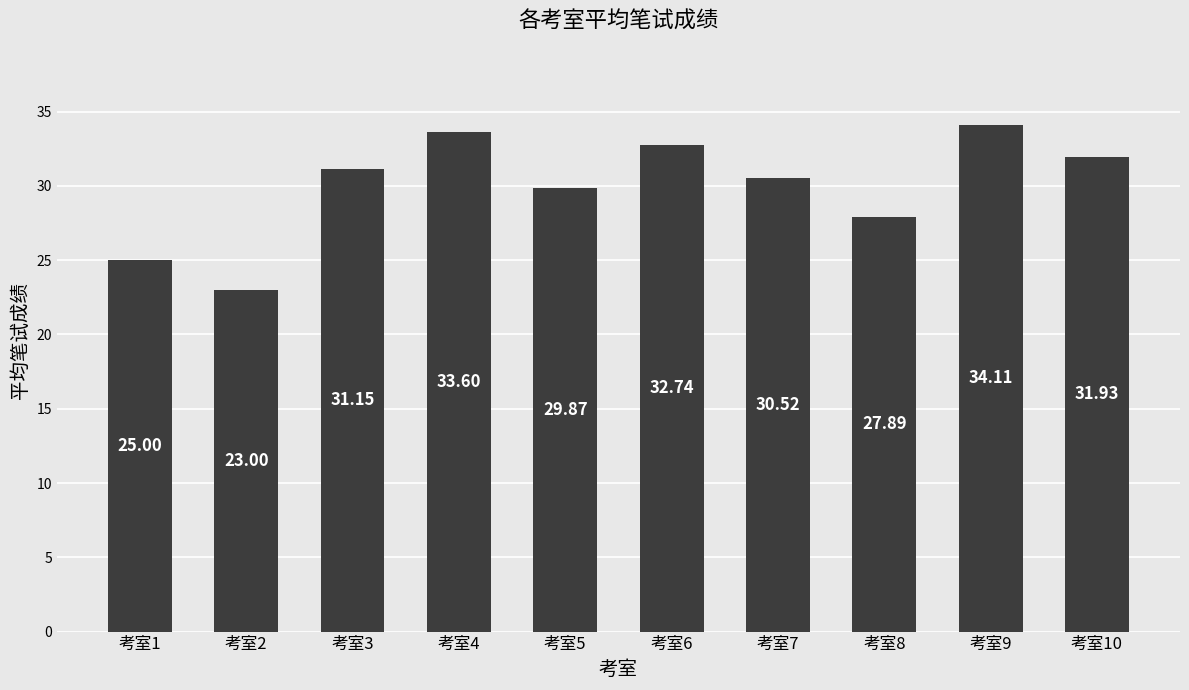

What is the difference between the second highest and second lowest values?

8.6